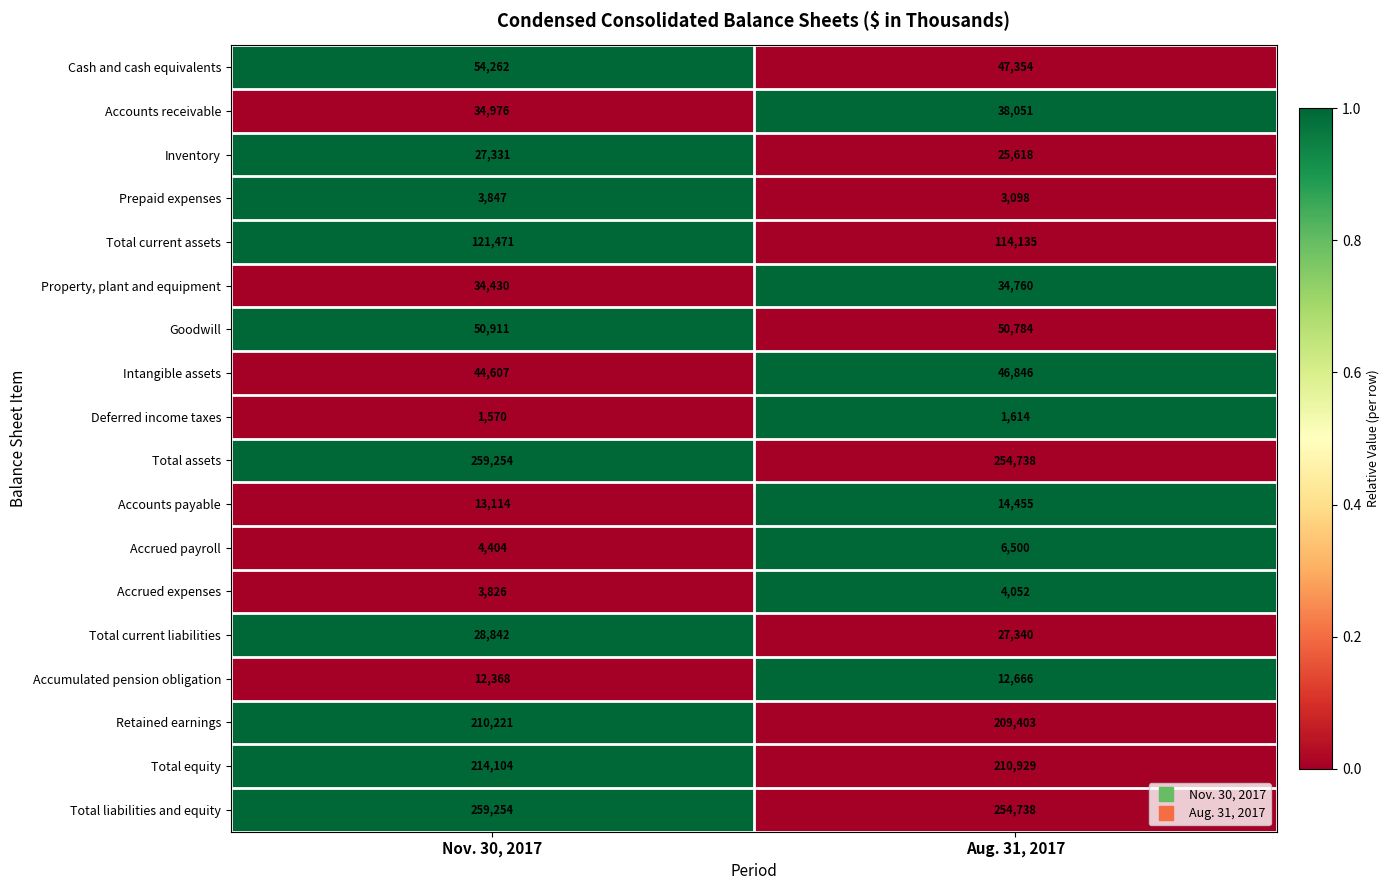

What is the average value of the Total current assets series?

117803